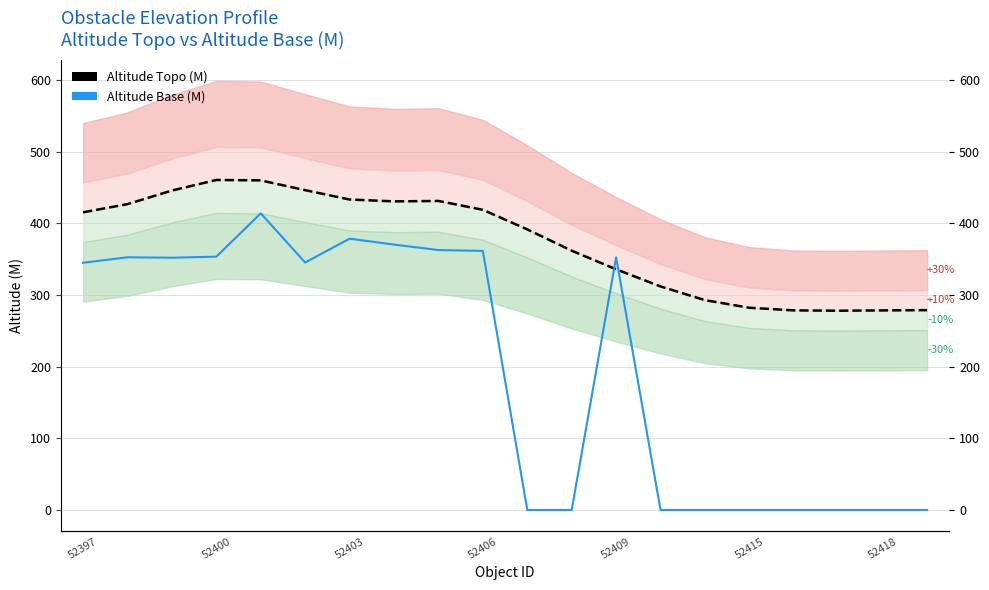

Where does the Altitude Topo (M) series first go above 415?

52397